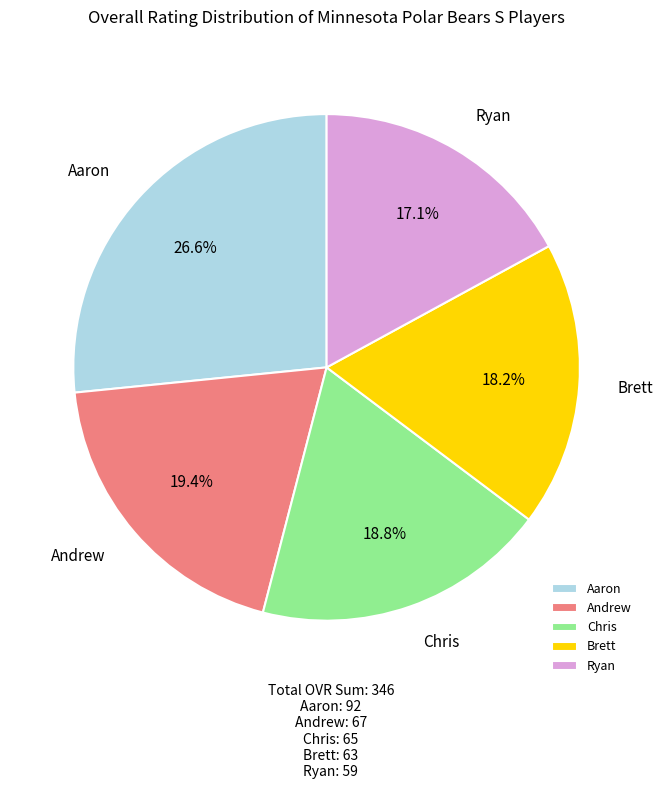

Does Ryan represent more than half of the total?

No